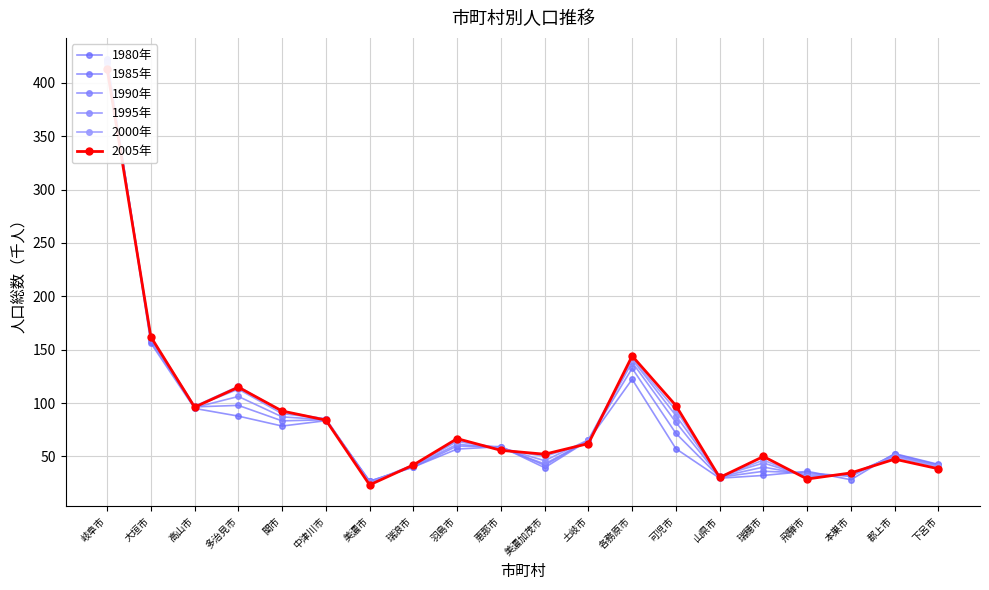

How many data points in 2000年 are less than 63?

10